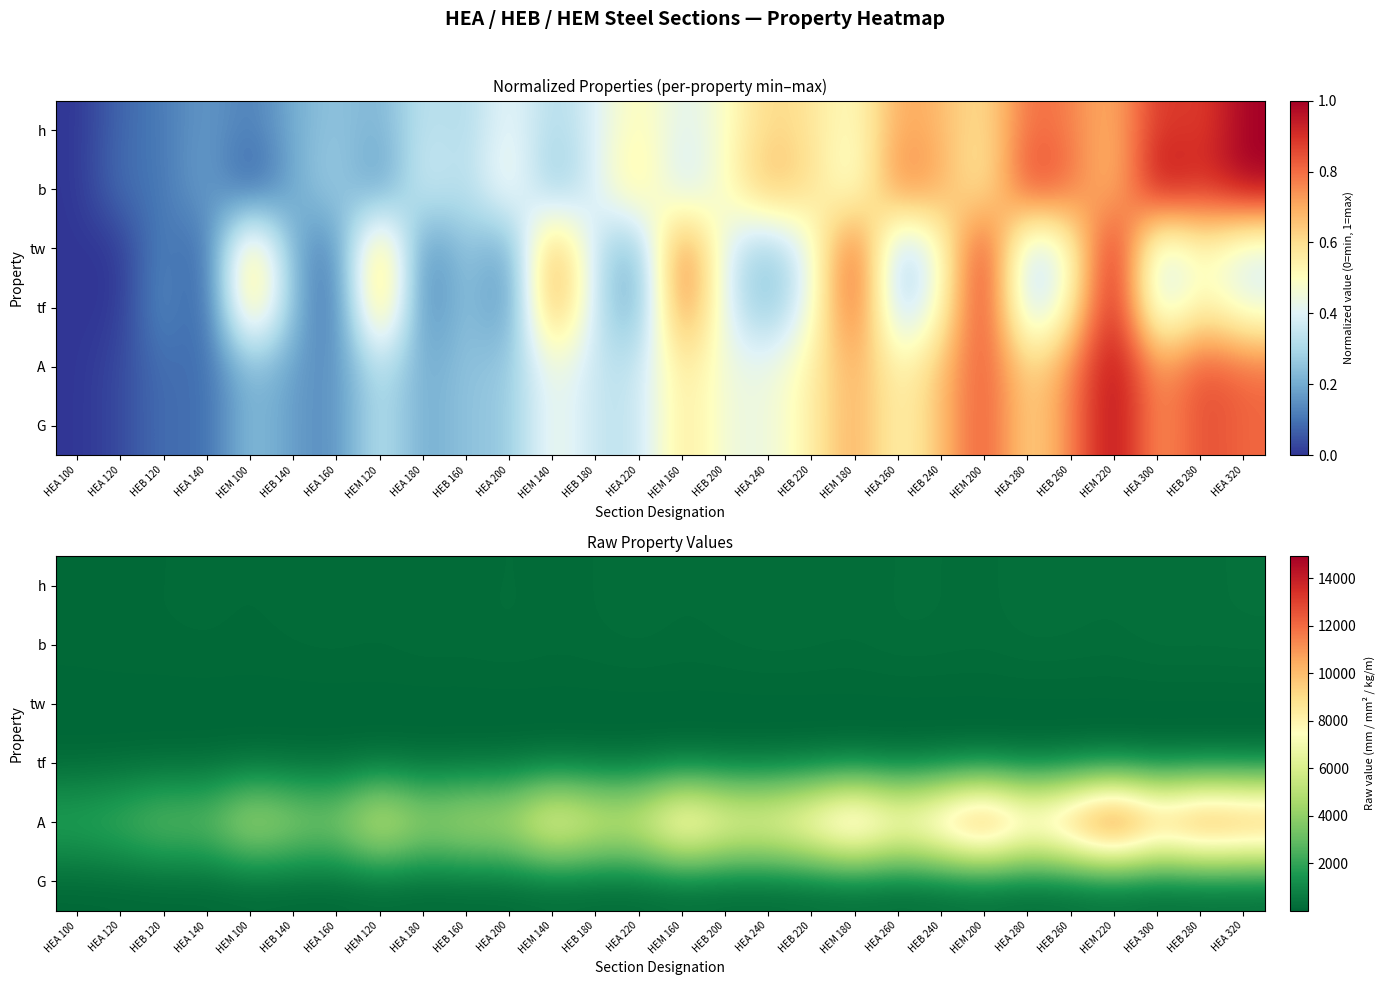

Which has a higher value, HEM 160 or HEA 100?

HEM 160